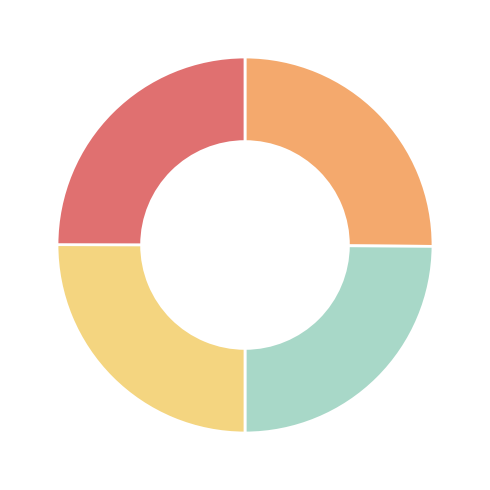

Does any single category account for the majority?

No